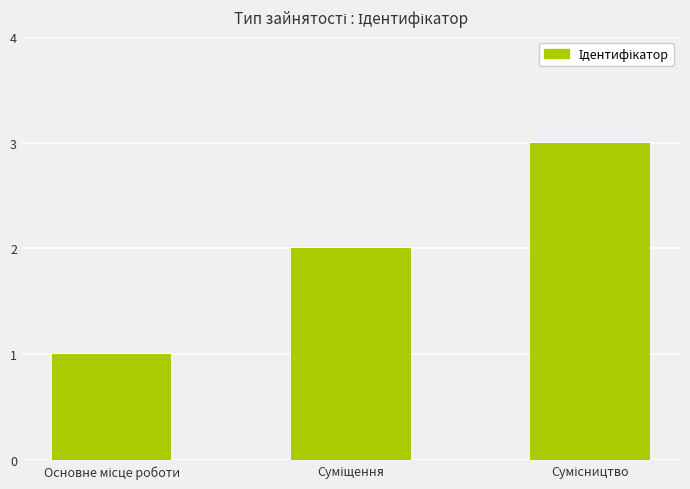

What is the maximum value shown in the chart?

3